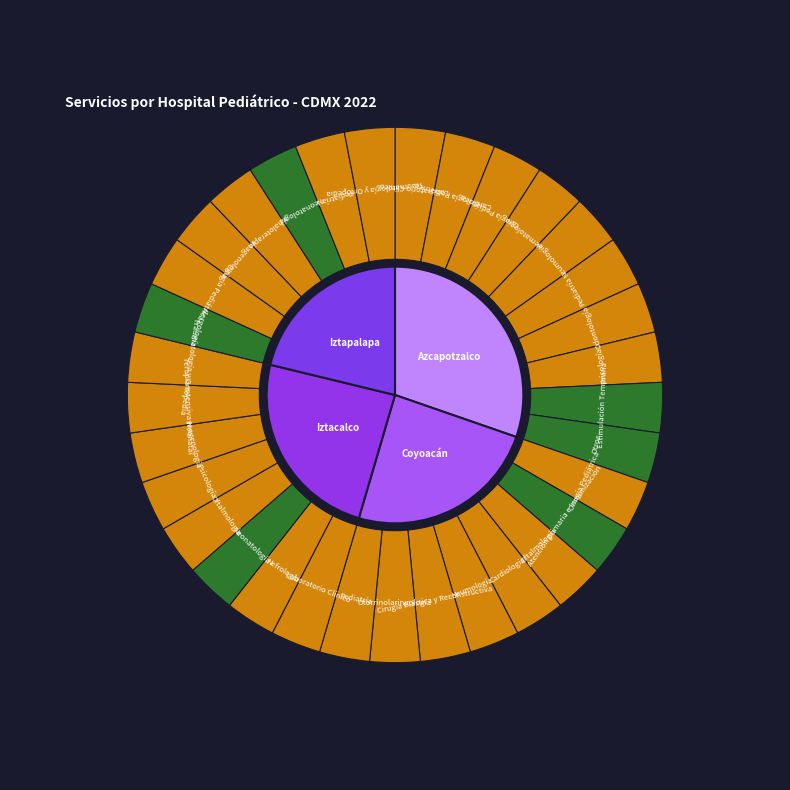

Does Hospital Pediátrico Iztacalco account for over 50% of the chart?

No